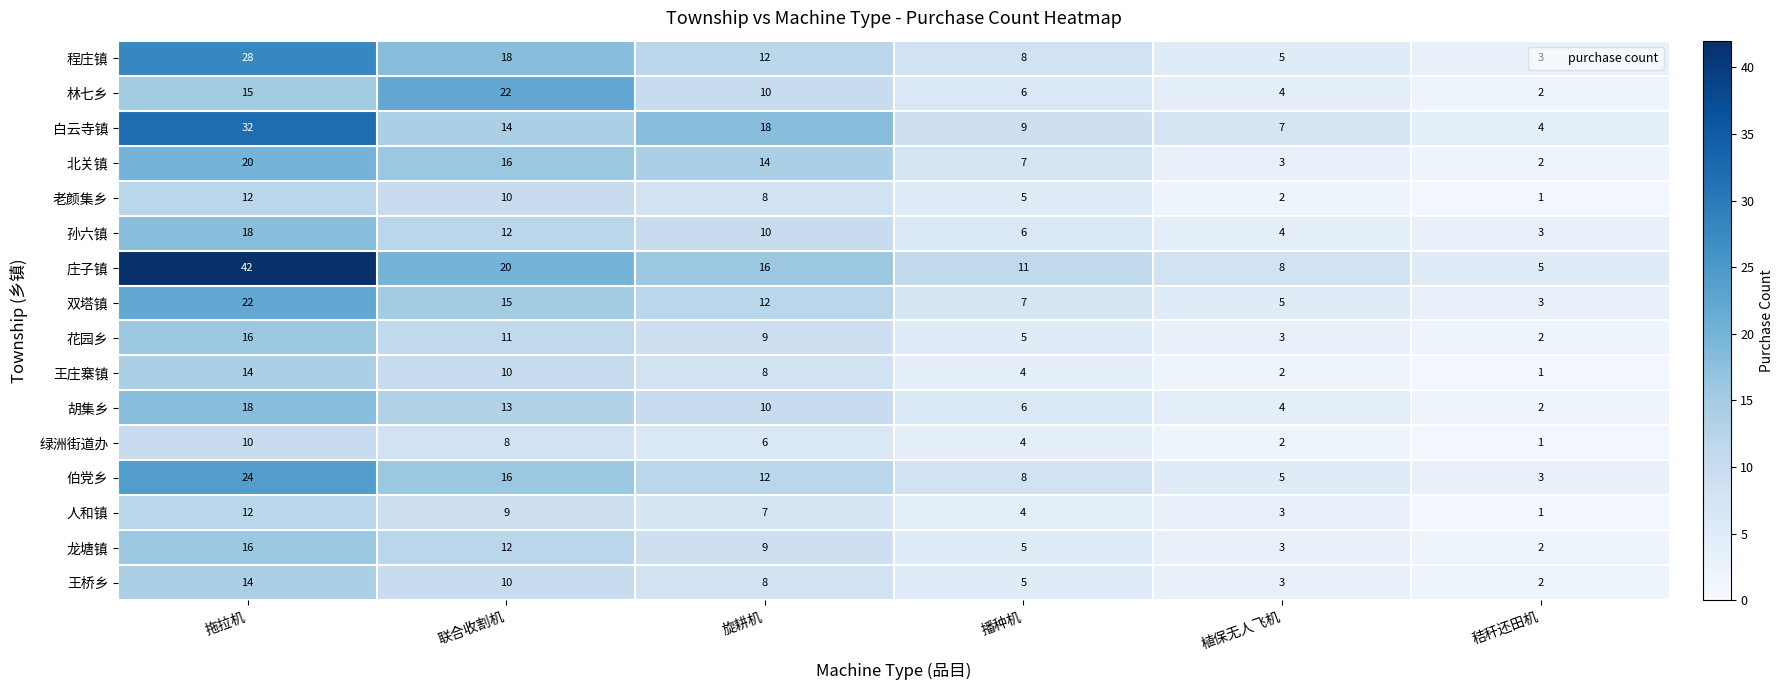

Read the 孙六镇 value at 播种机, to the nearest 5.

5